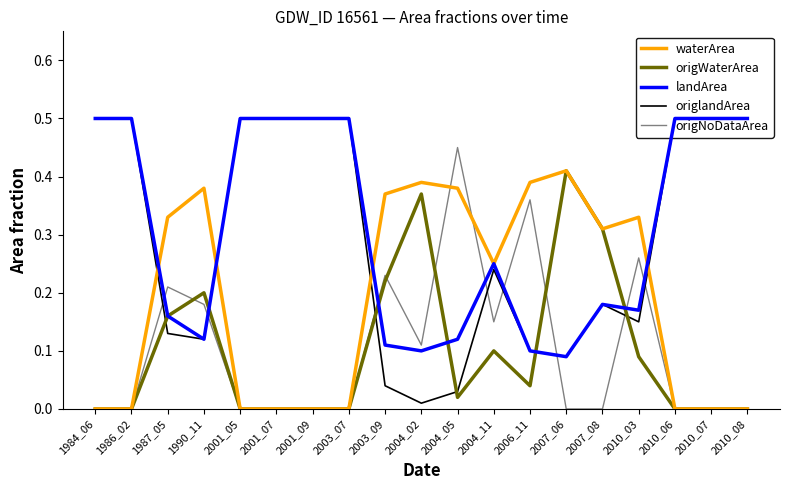

Which series has the largest total across all categories?

landArea